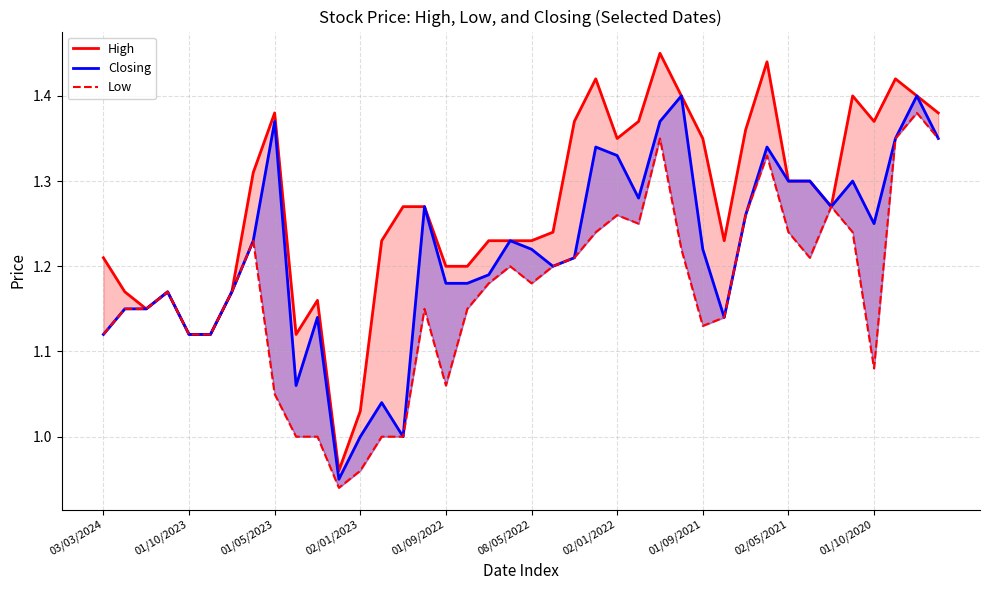

What is the maximum value for Low?

1.4